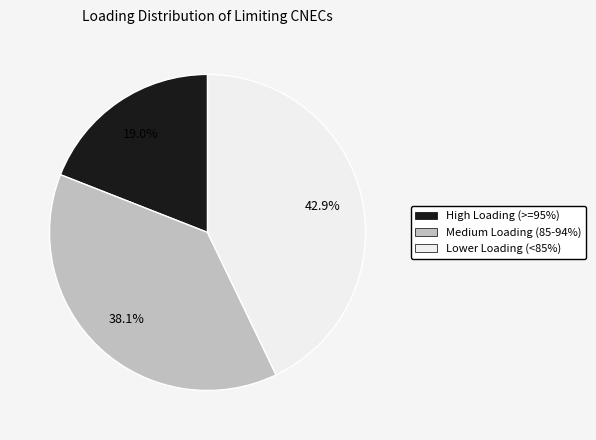

Does any single category account for the majority?

No